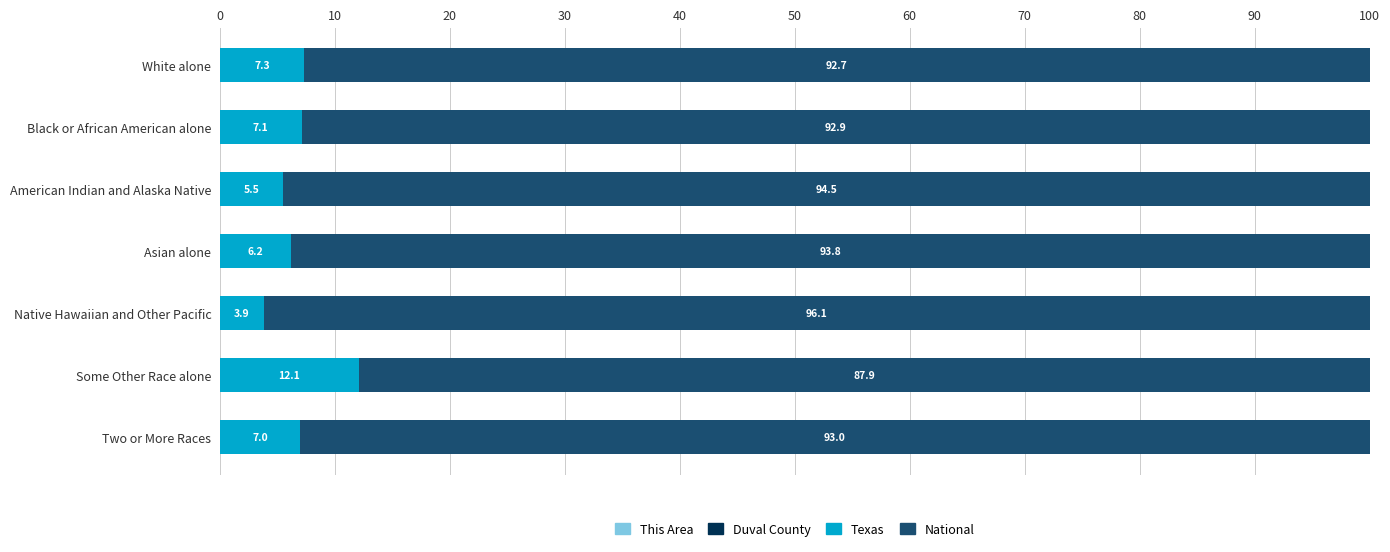

What is the total value across all series at White alone?

100.0